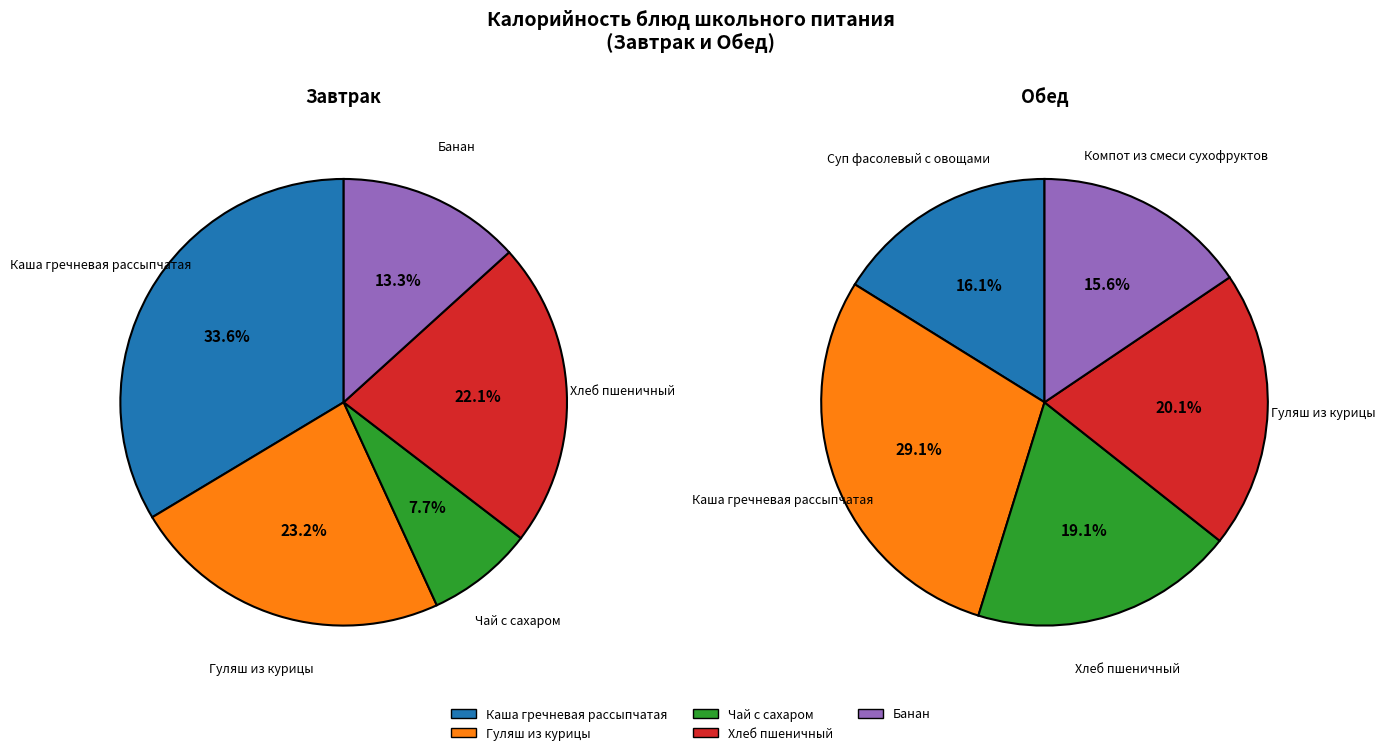

Does Завтрак represent more than half of the total?

No